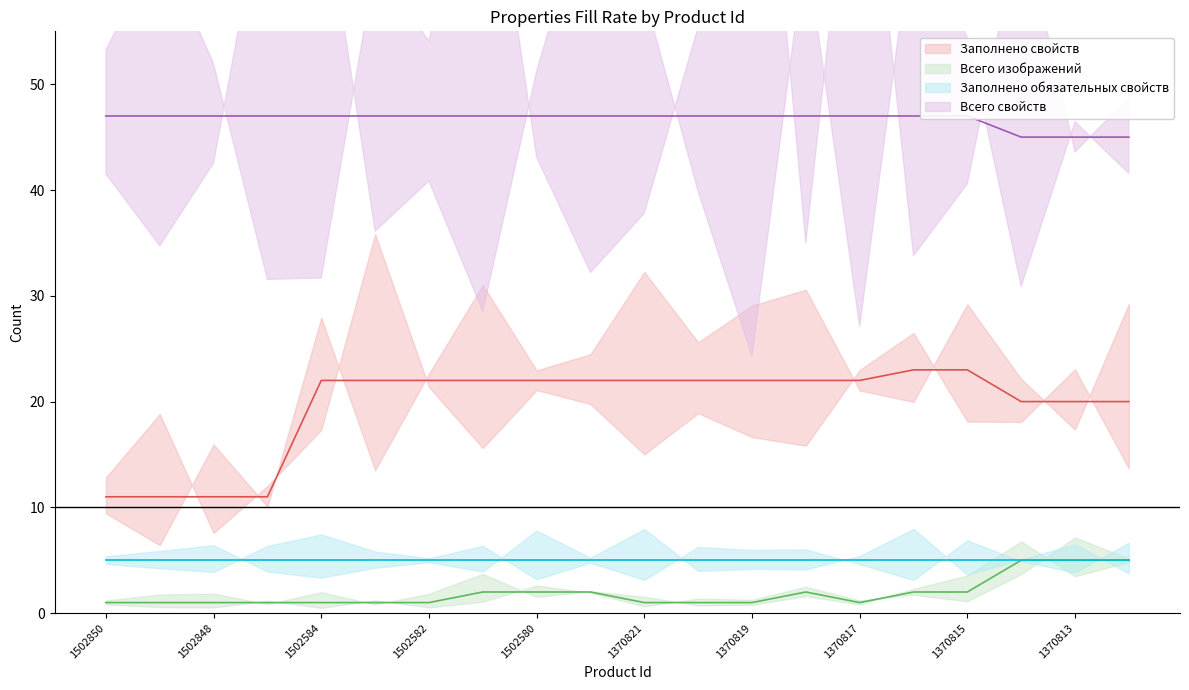

True or false: Заполнено обязательных свойств (line) and Заполнено свойств (line) cross at least once.

False